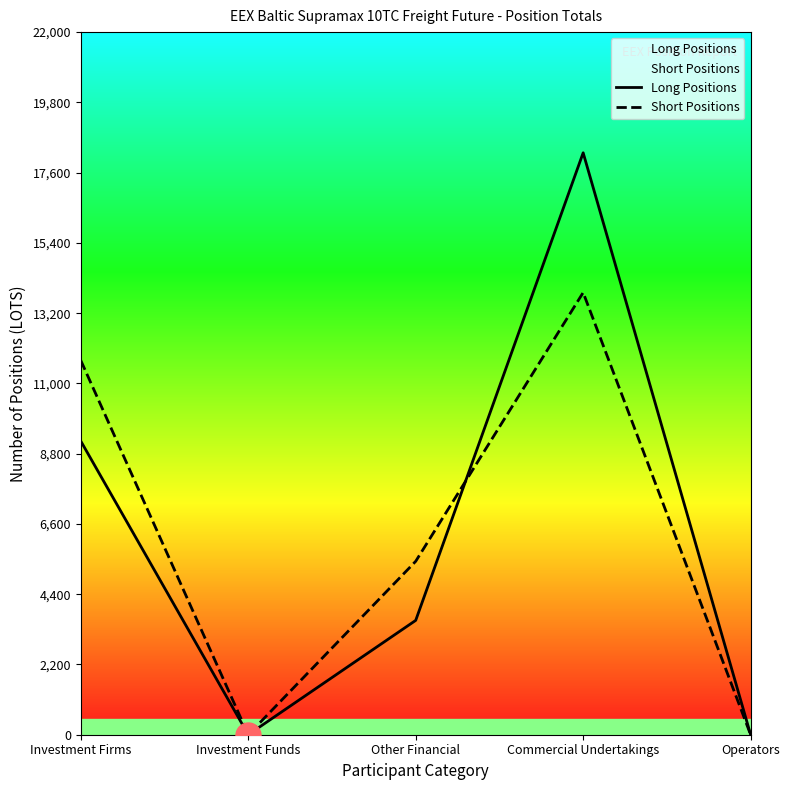

The Long Positions series shows 3121.3 at Investment Firms. True or false?

False